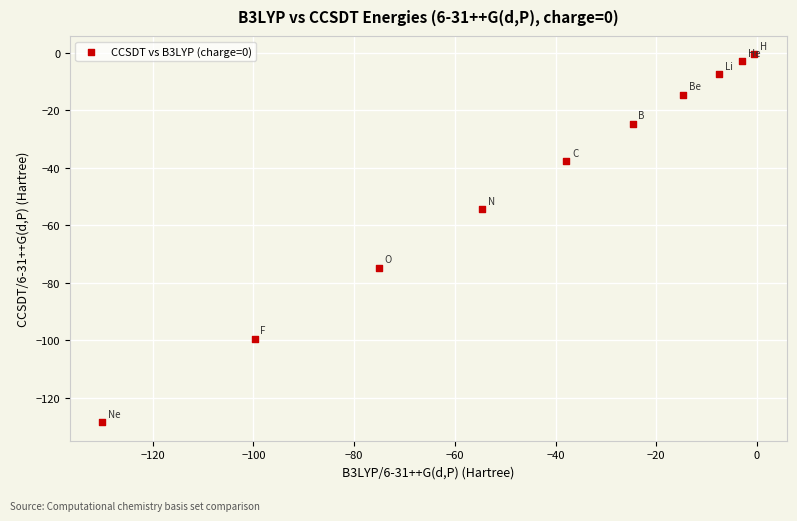

What is the range of Y values (max minus min)?

128.1